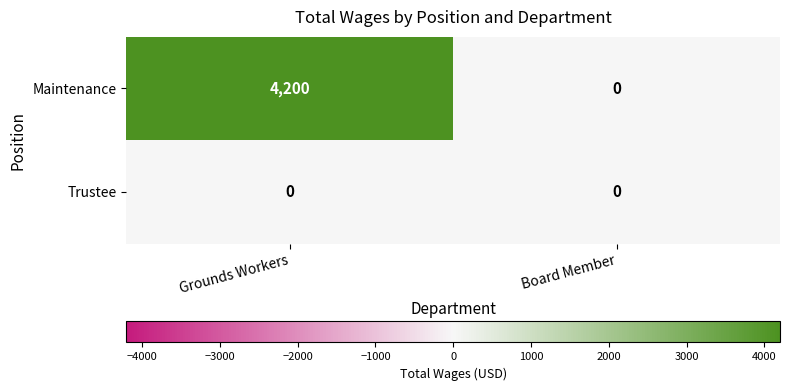

Rank the series by their maximum value, from lowest to highest.

Trustee, Maintenance